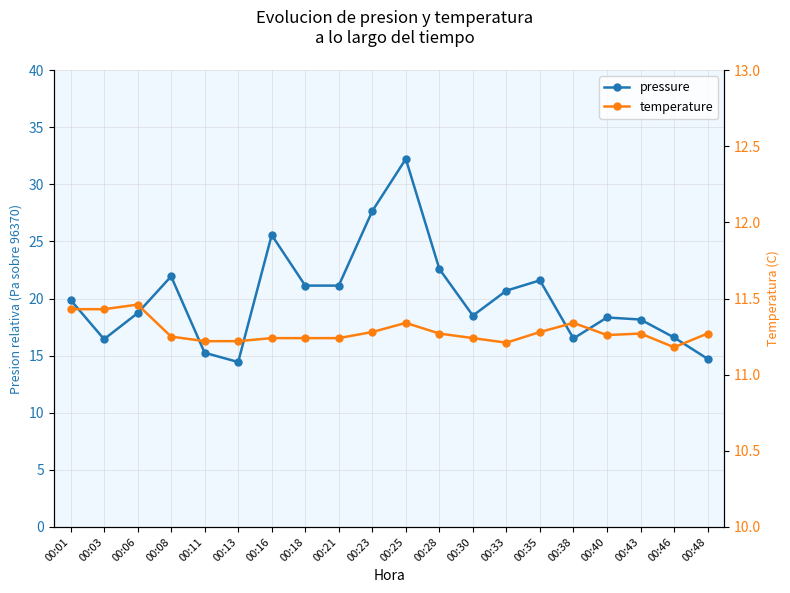

Reading right to left, extract all data points from this chart.

pressure: 14.7	16.6	18.2	18.3	16.5	21.6	20.7	18.5	22.6	32.2	27.7	21.1	21.1	25.6	14.4	15.2	21.9	18.7	16.4	19.9
temperature: 11.3	11.2	11.3	11.3	11.3	11.3	11.2	11.2	11.3	11.3	11.3	11.2	11.2	11.2	11.2	11.2	11.2	11.5	11.4	11.4